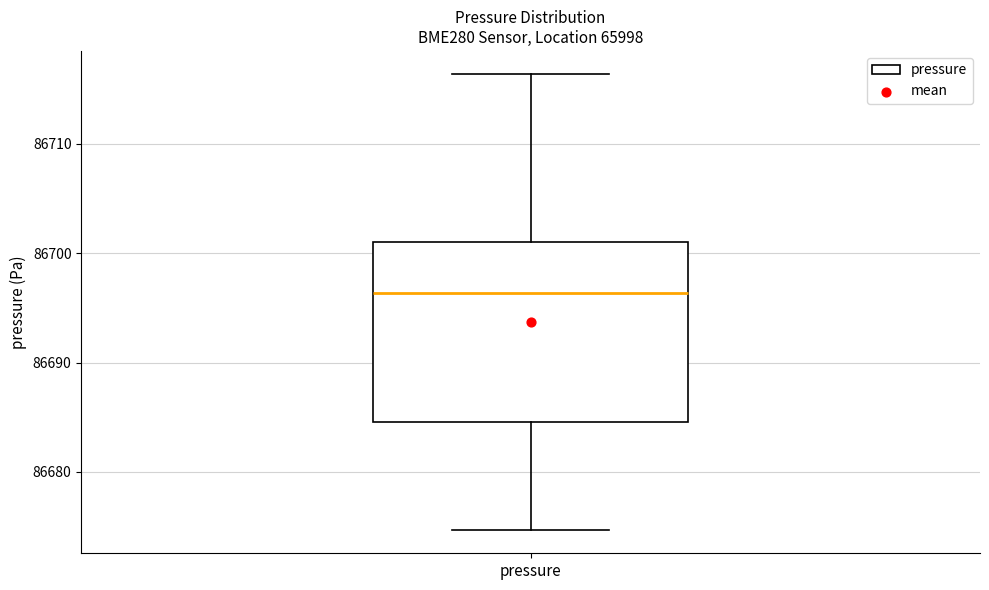

Where is the lower edge of the box for pressure on the y-axis? The values are not printed on the chart, so give them approximately, as read against the axis.

86685